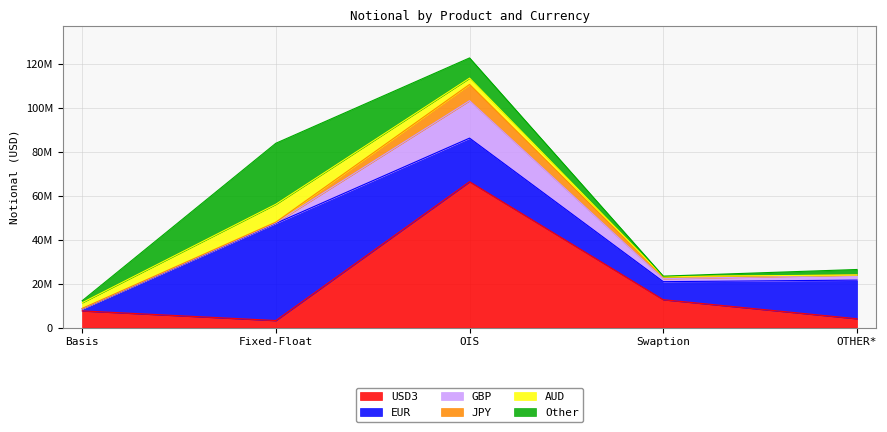

What is the total value across all series at OIS?

122969091